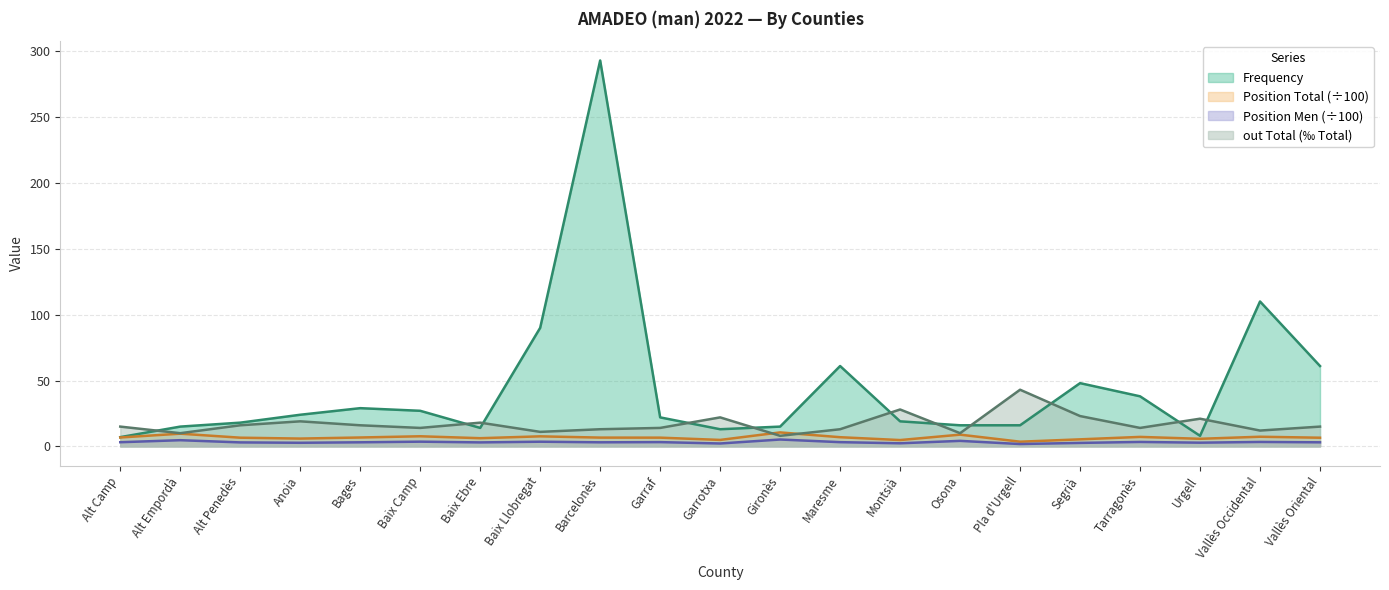

What is the sum of all Position Total values?

142.1